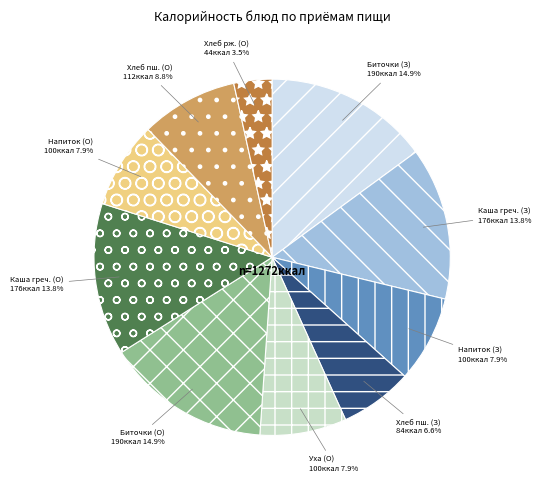

Which has a higher value, Хлеб пш. (О) or Напиток (З)?

Хлеб пш. (О)